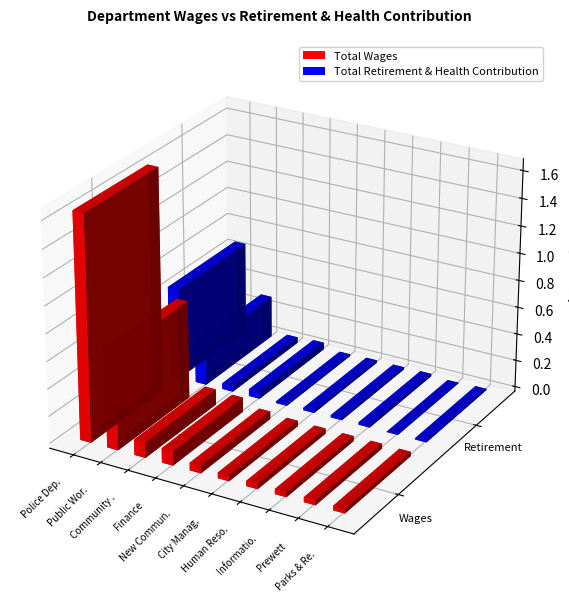

Reading left to right, list all the values displayed in this chart.

Total Wages: 16501336	7209980	1142034	1062882	558413	410880	382102	373166	363179	328652
Total Retirement & Health Contribution: 6697820	3079234	423005	513827	123212	174481	165757	177445	26710	92190